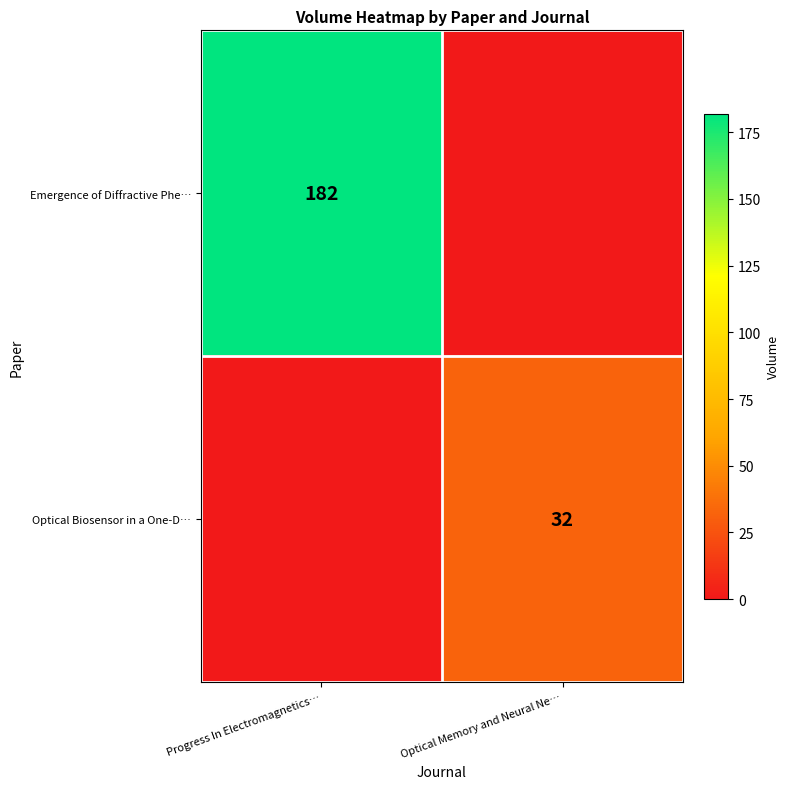

The Emergence of Diffractive Phe… series shows 182 at Progress In Electromagnetics…. True or false?

True